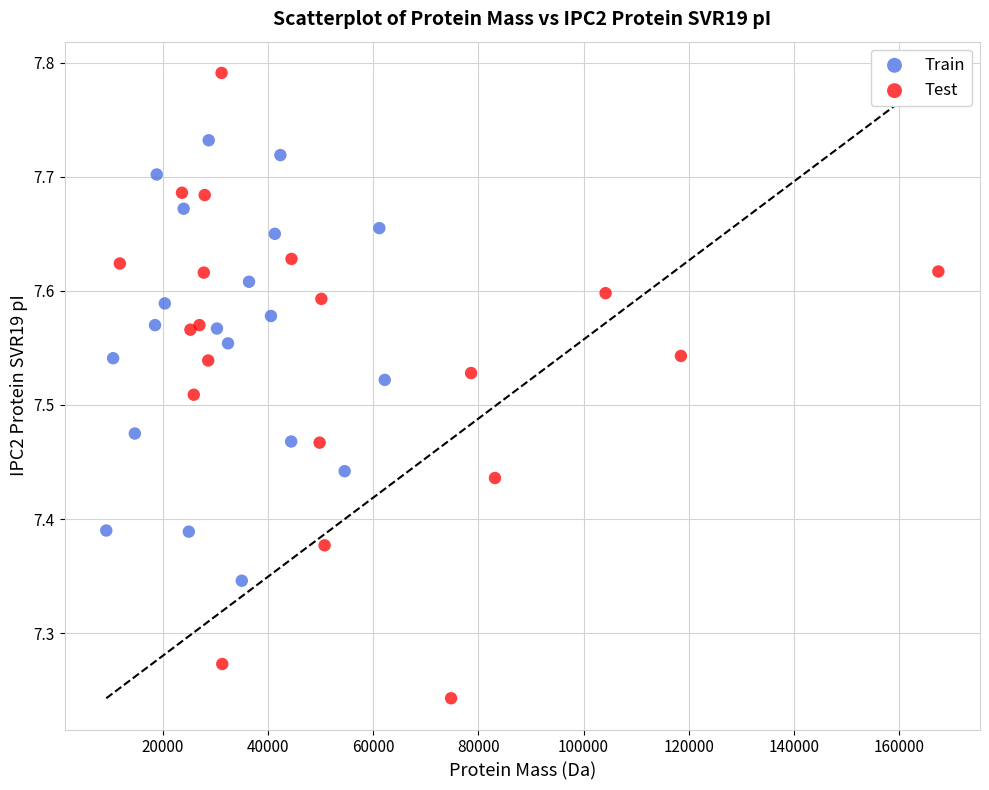

Which series contains the lowest Y value?

Test